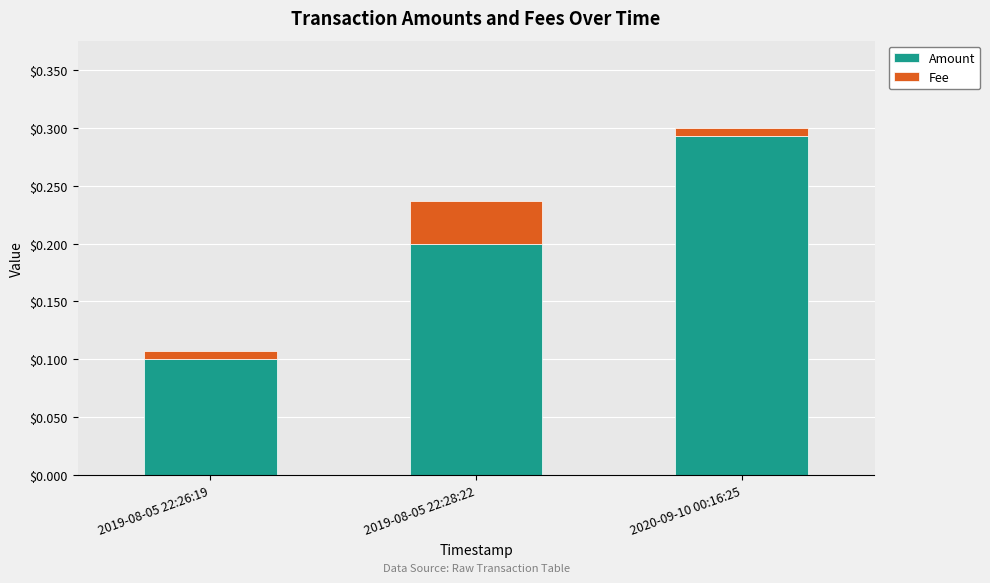

At which category is the sum across all series the highest?

2020-09-10 00:16:25